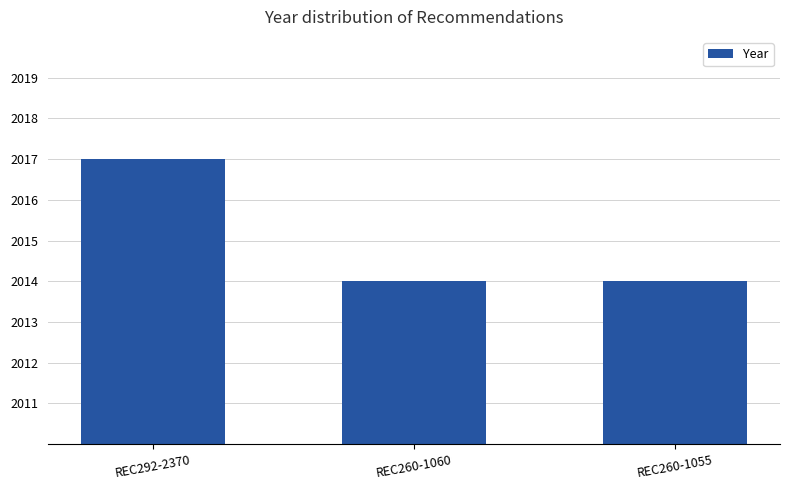

Reading left to right, what are all the values shown in this chart?

REC292-2370=2017	REC260-1060=2014	REC260-1055=2014